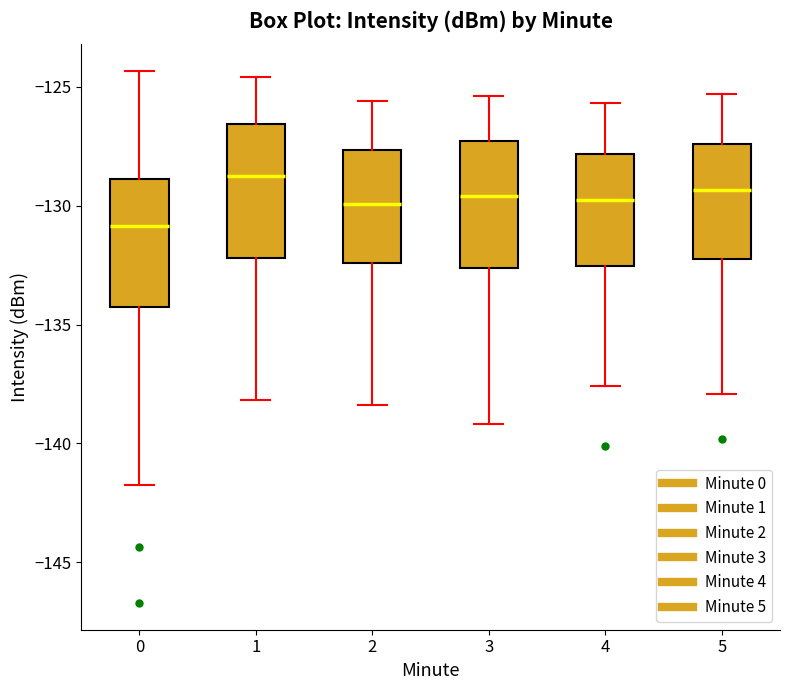

Reading left to right, read every box against the y-axis: the position of its median line, the range the box covers, and the ends of its whiskers. The values are not printed on the chart, so give them approximately, as read against the axis.

0: median -131.0, box -134.5 to -129.0, whiskers -141.5 to -124.5
1: median -129.0, box -132.0 to -126.5, whiskers -138.0 to -124.5
2: median -130.0, box -132.5 to -127.5, whiskers -138.5 to -125.5
3: median -129.5, box -132.5 to -127.5, whiskers -139.0 to -125.5
4: median -129.5, box -132.5 to -128.0, whiskers -137.5 to -125.5
5: median -129.5, box -132.0 to -127.5, whiskers -138.0 to -125.5